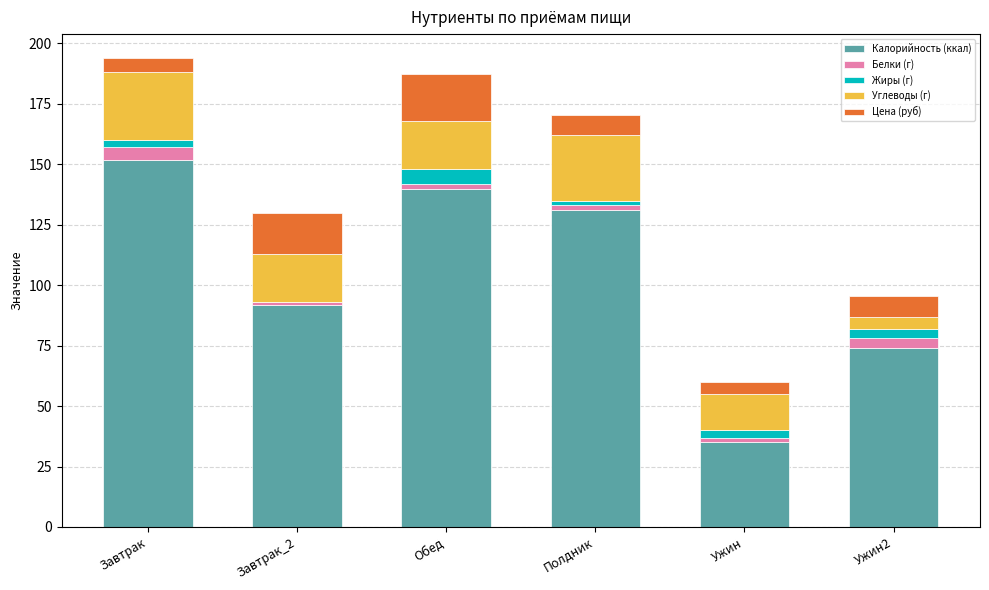

What is the maximum value for Калорийность (ккал)?

152.0